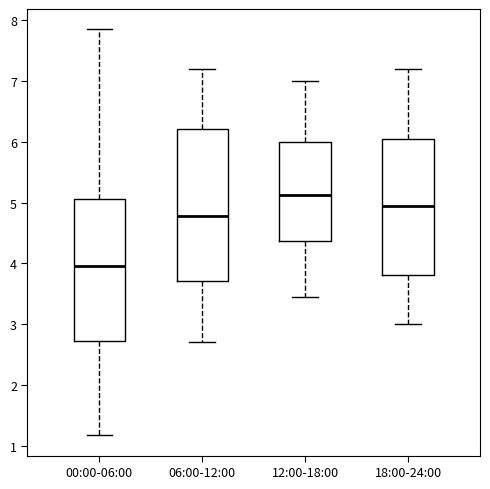

Which box has the lowest median line?

00:00-06:00